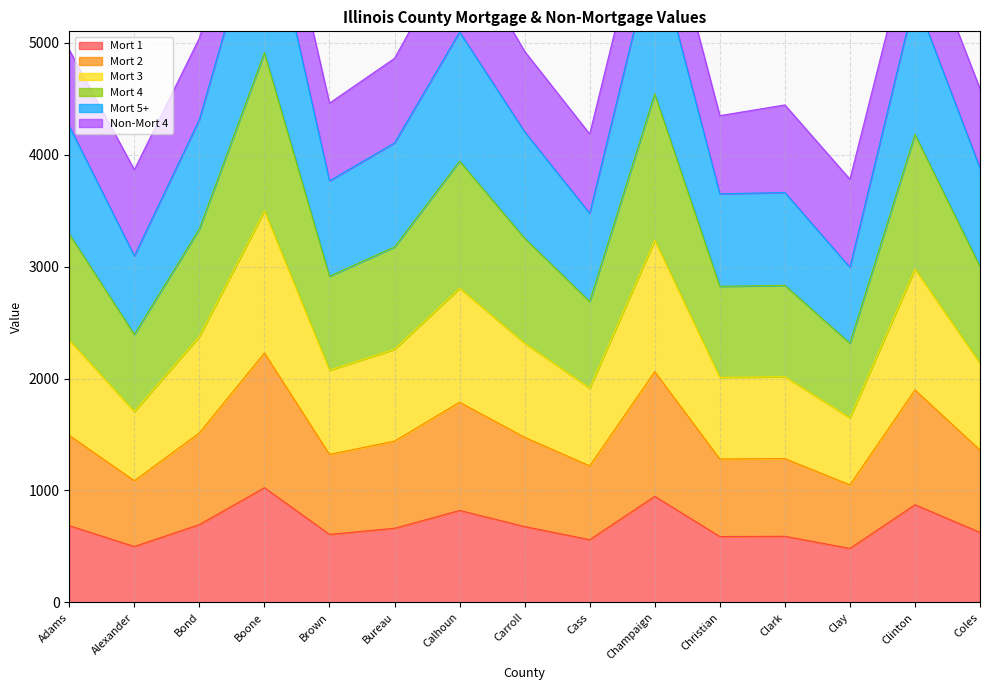

The value of Mort 2 at Clark is 1895. True or false?

False